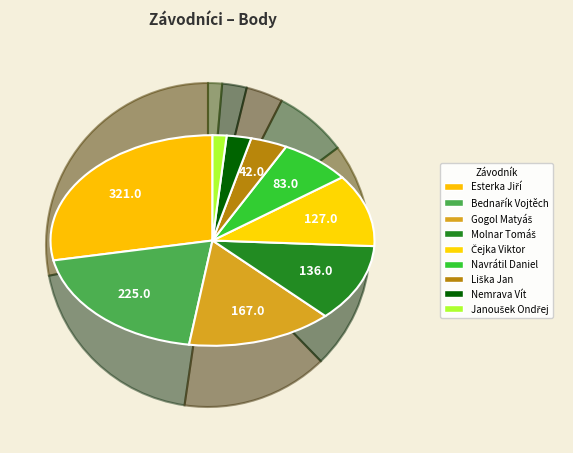

Which slice is the largest?

Esterka Jiří